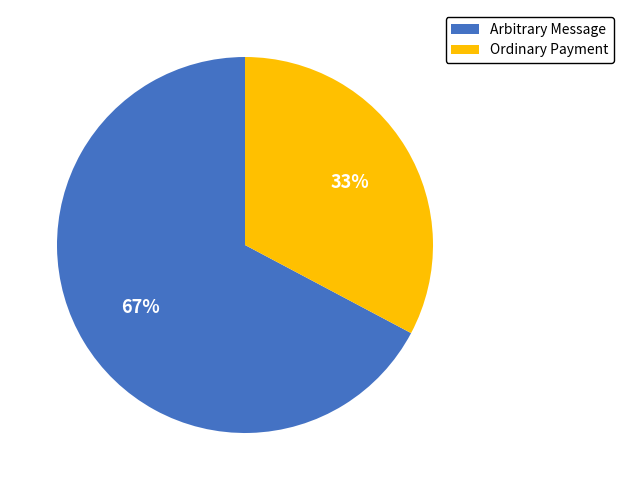

The Ordinary Payment slice represents 44% of the pie. True or false?

False